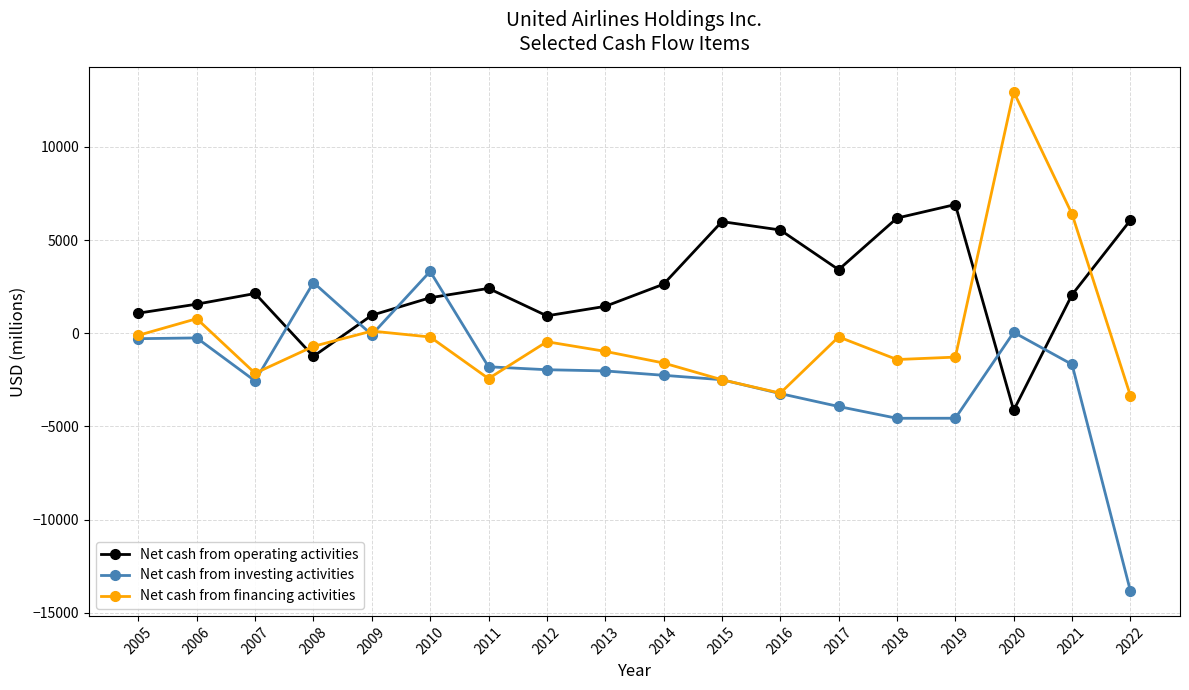

Does the chart have visible grid lines?

Yes